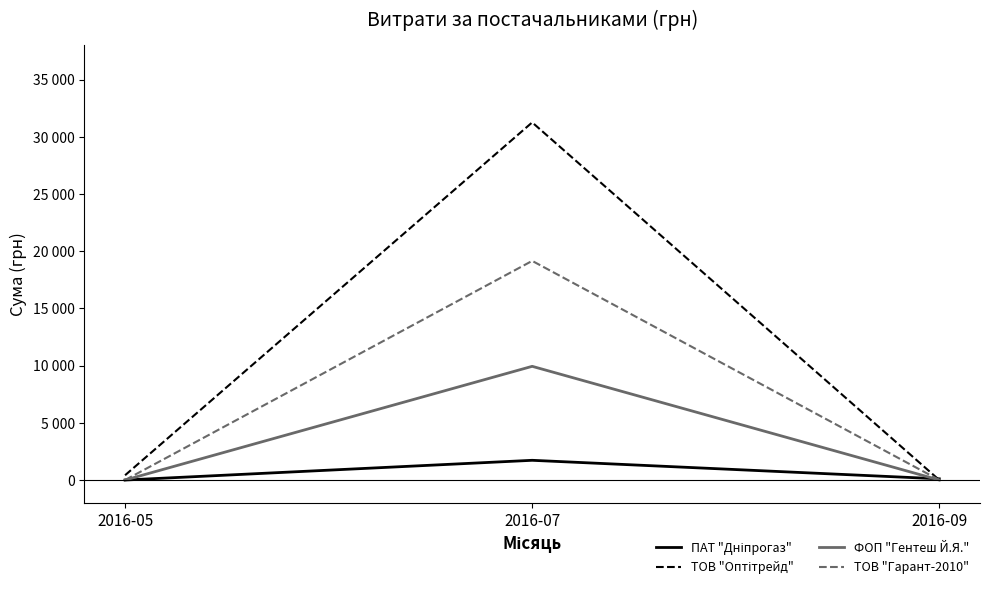

Is this an area chart (filled region under the line)?

No